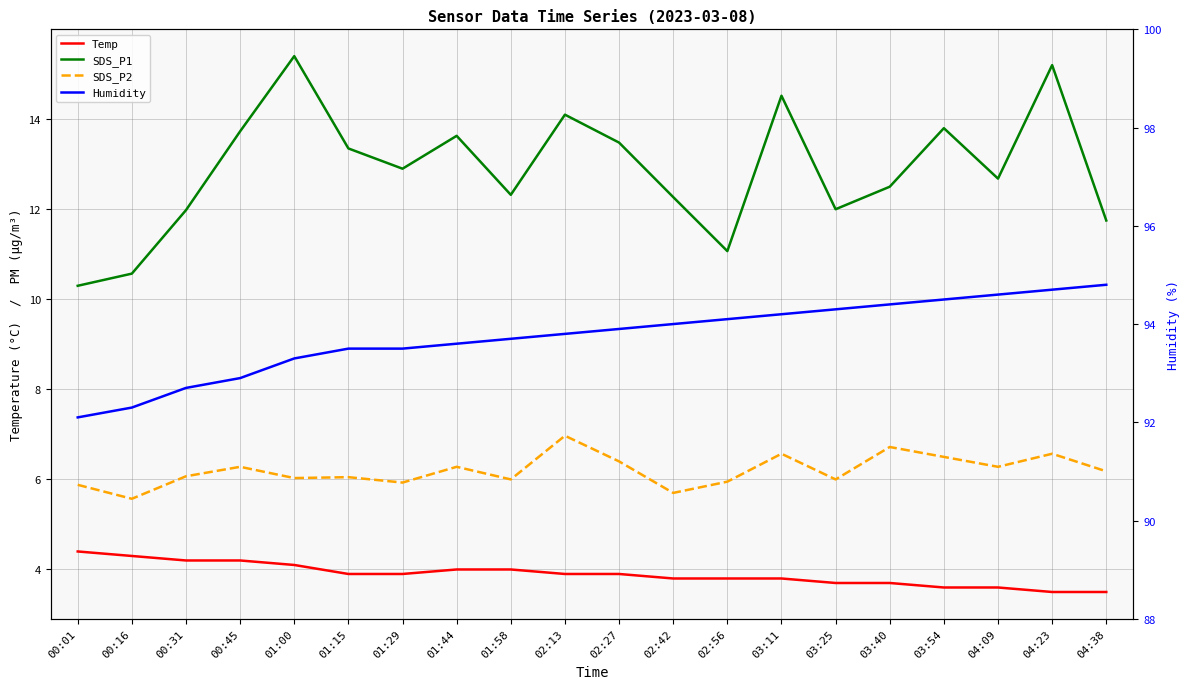

True or false: SDS_P1 and Temp cross at least once.

False